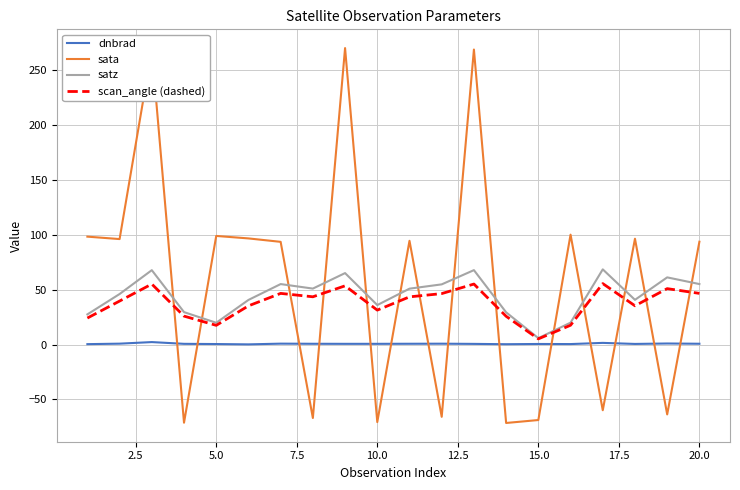

Which series has the widest spread of values?

sata